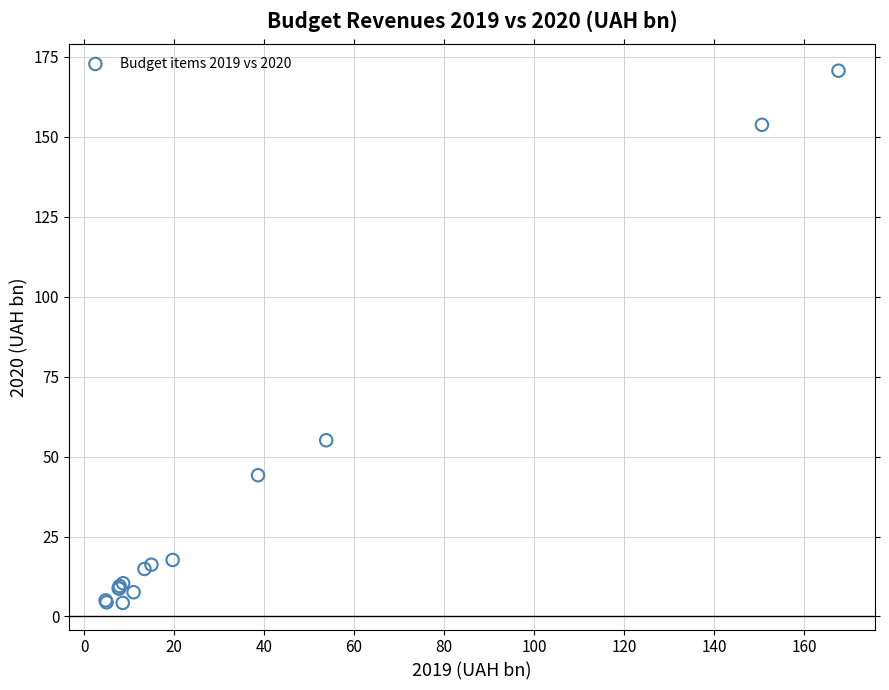

What Y value in the scatter plot is closest to 87?

55.1